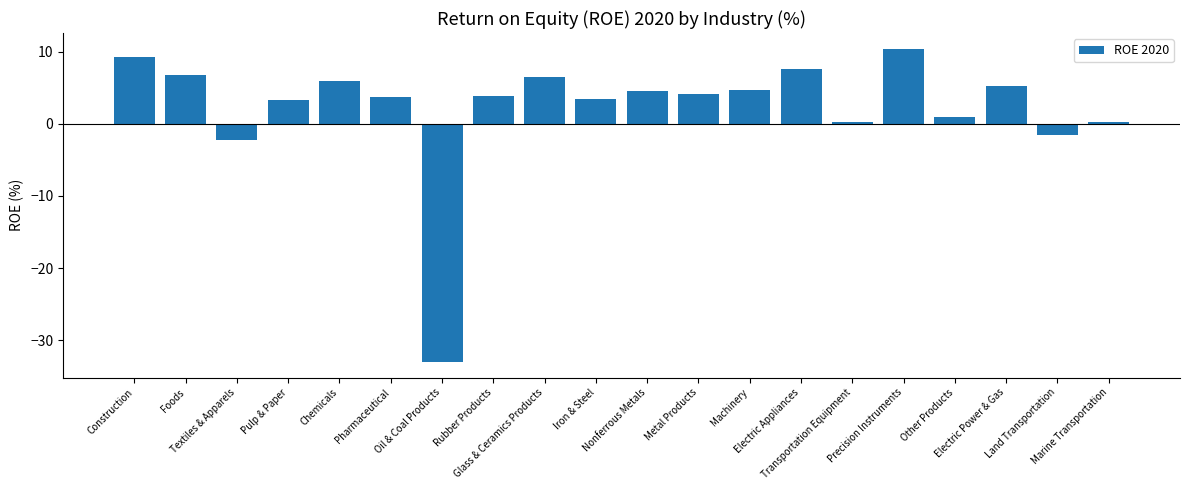

How many categories are shown in the chart?

20